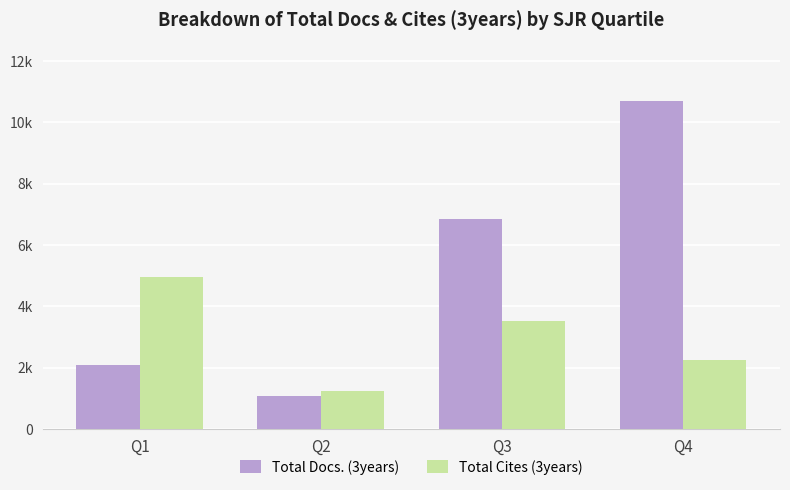

Reading left to right, what are all the values shown in this chart?

Total Docs. (3years): Q1=2097	Q2=1059	Q3=6864	Q4=10685
Total Cites (3years): Q1=4966	Q2=1227	Q3=3519	Q4=2238